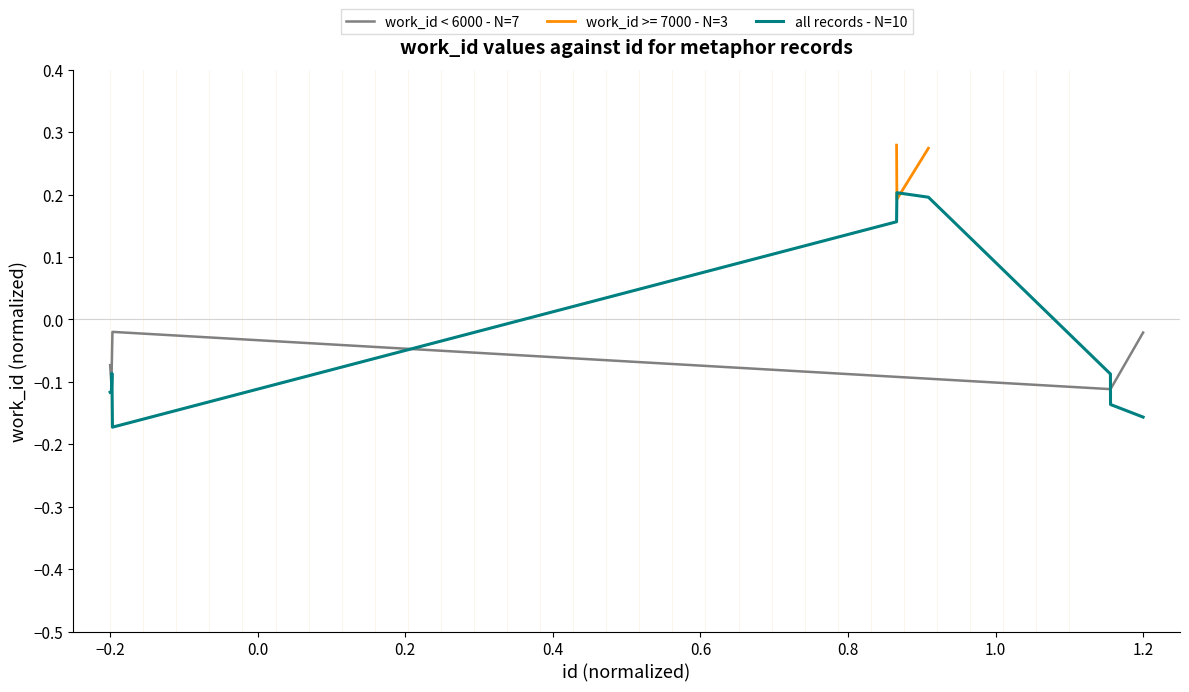

Between 24882 and 15440, which is larger?

15440